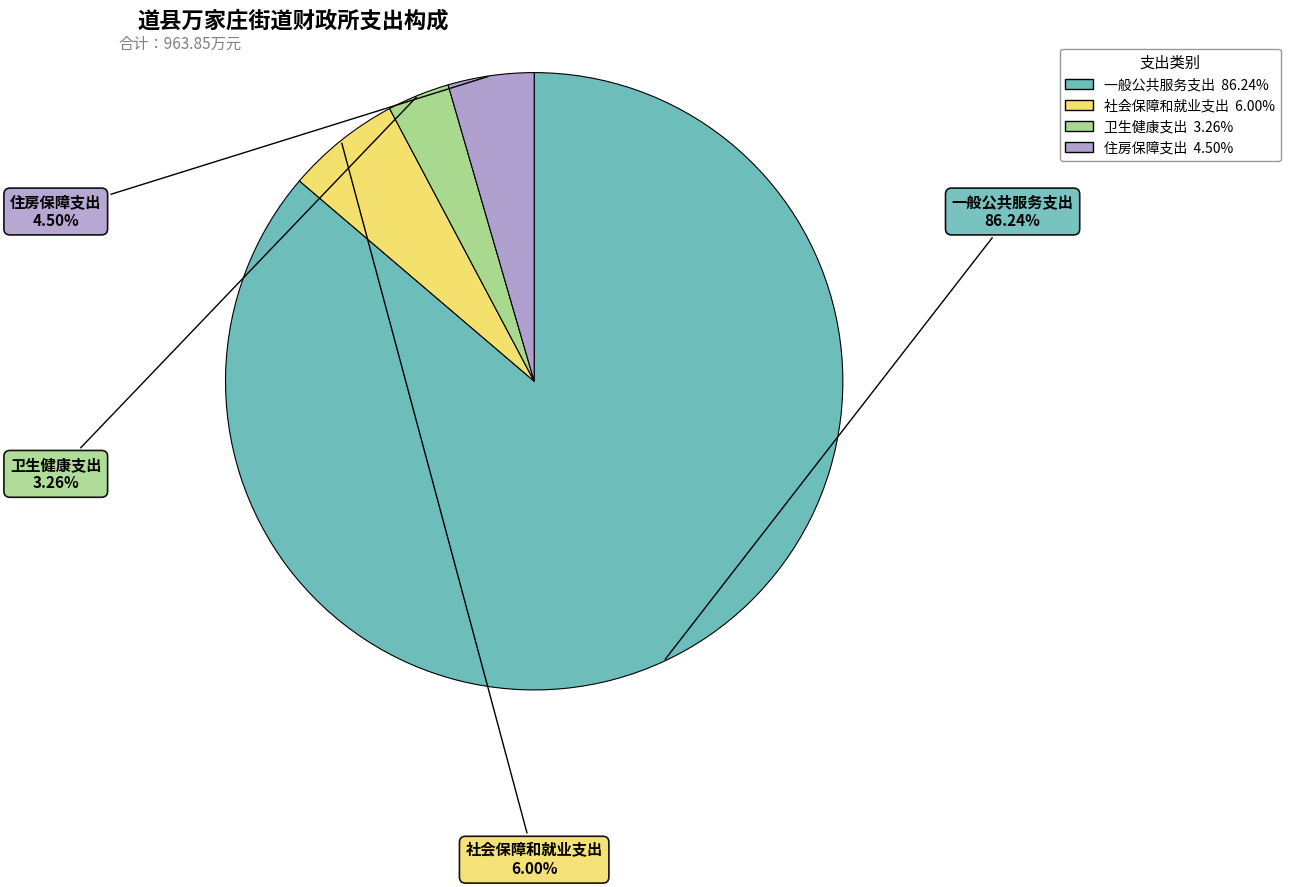

Is it true that 卫生健康支出 is 3% of the pie?

True